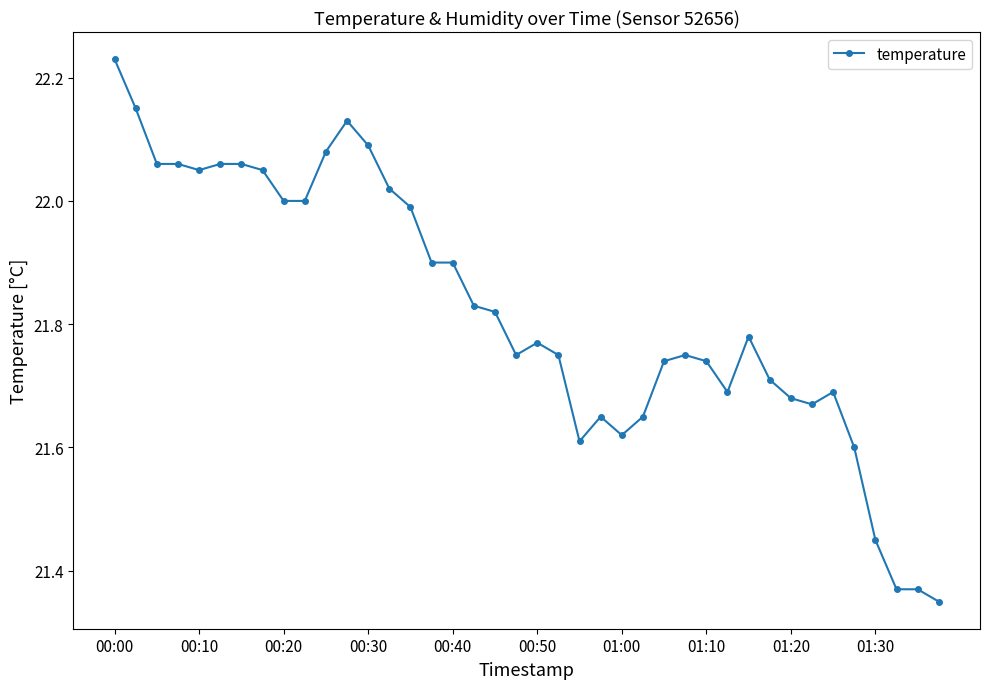

Does the chart display data point markers on the line(s)?

Yes